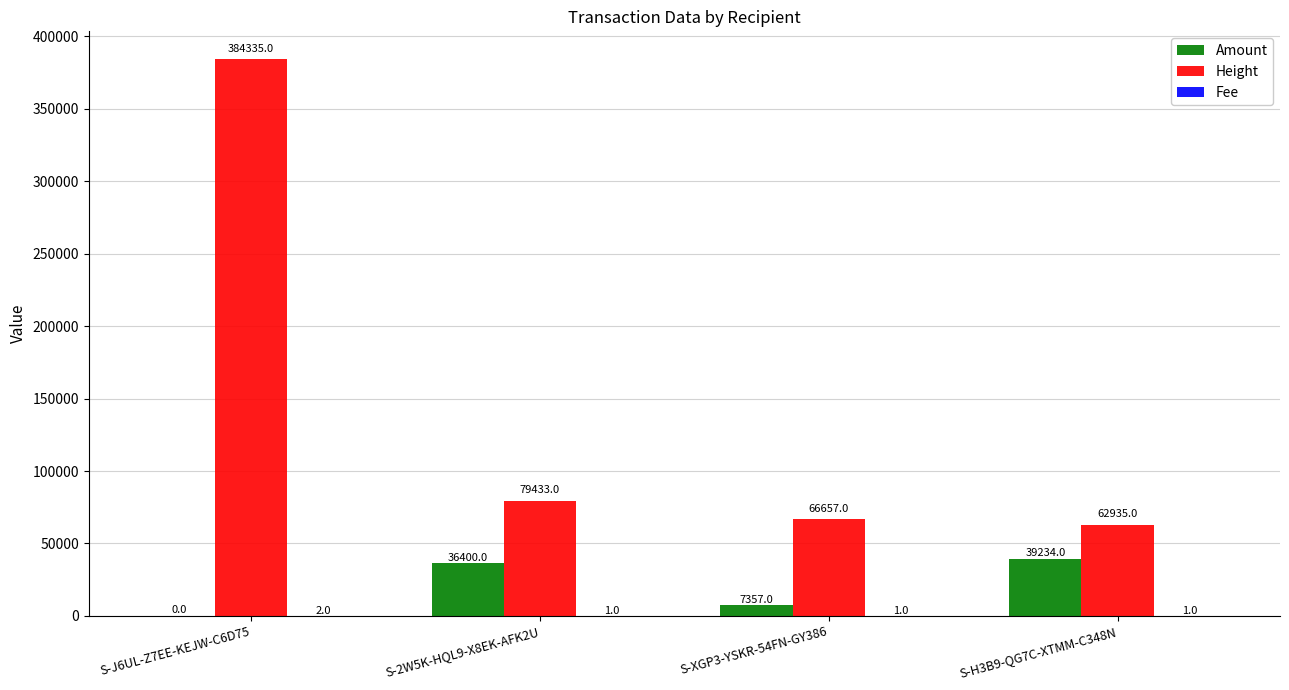

Where is Height nearest to the value 223635?

S-2W5K-HQL9-X8EK-AFK2U